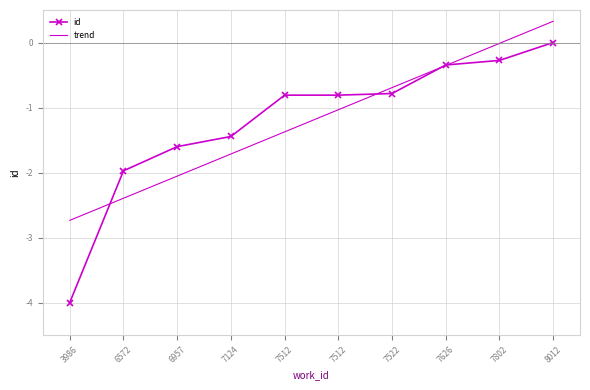

What is the difference between the maximum and minimum values in the id series?

4.0